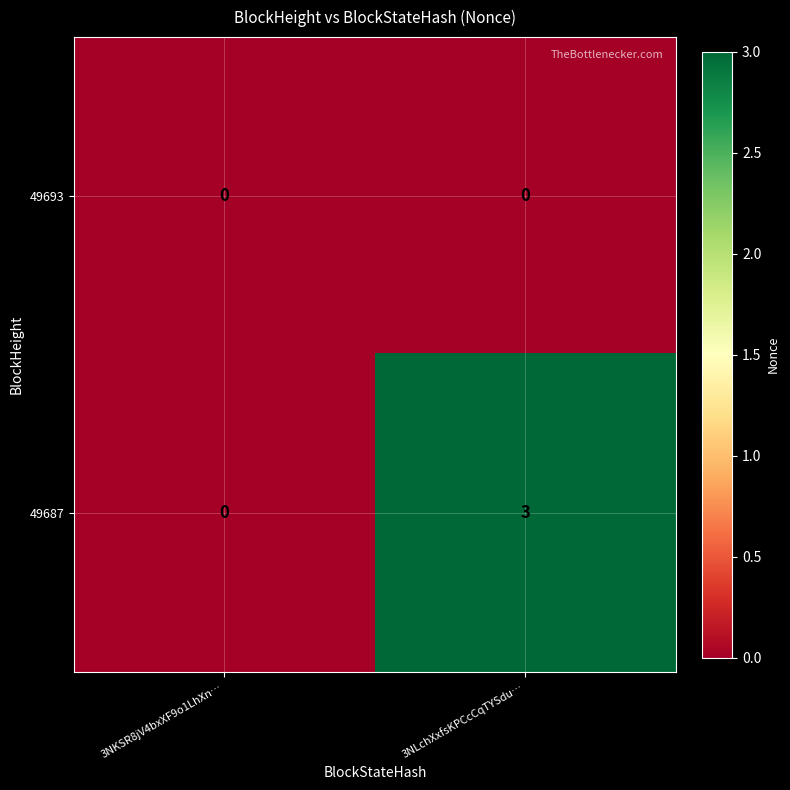

What is the difference between the maximum and minimum values in the 49687 series?

3